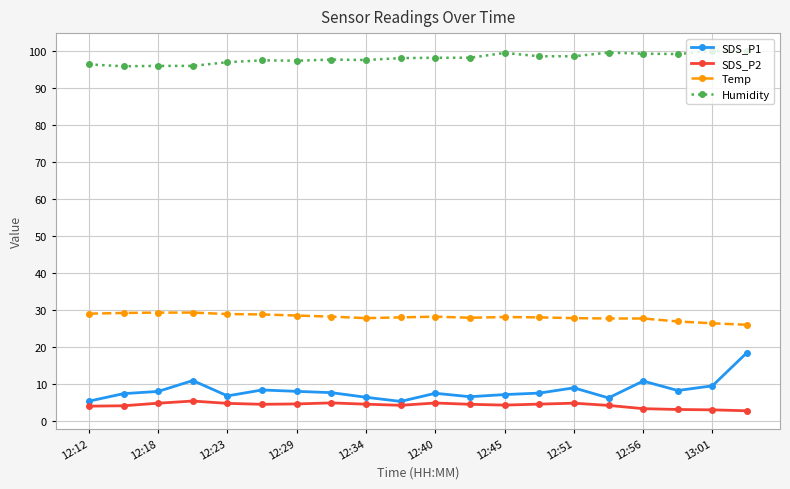

How many categories are shown in the chart?

20